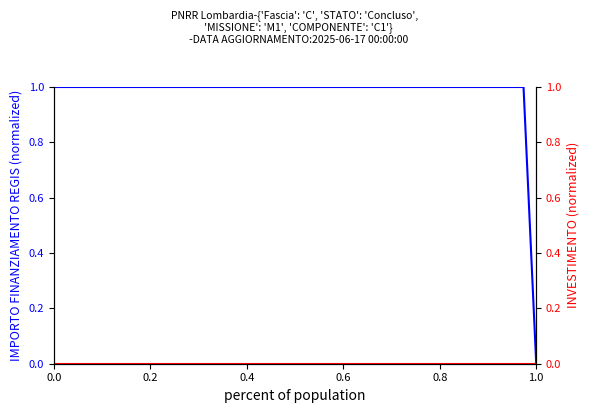

True or false: INVESTIMENTO and IMPORTO FINANZIAMENTO REGIS intersect in this chart.

False